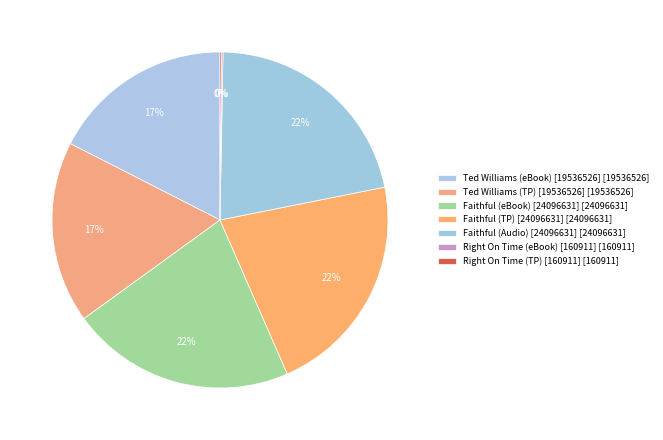

Count the number of slices in the pie.

7